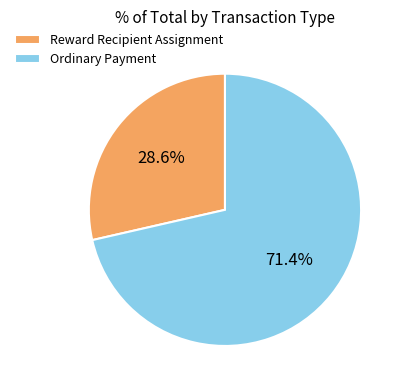

To the nearest percent, what is the difference between the largest and smallest slice percentages?

43%